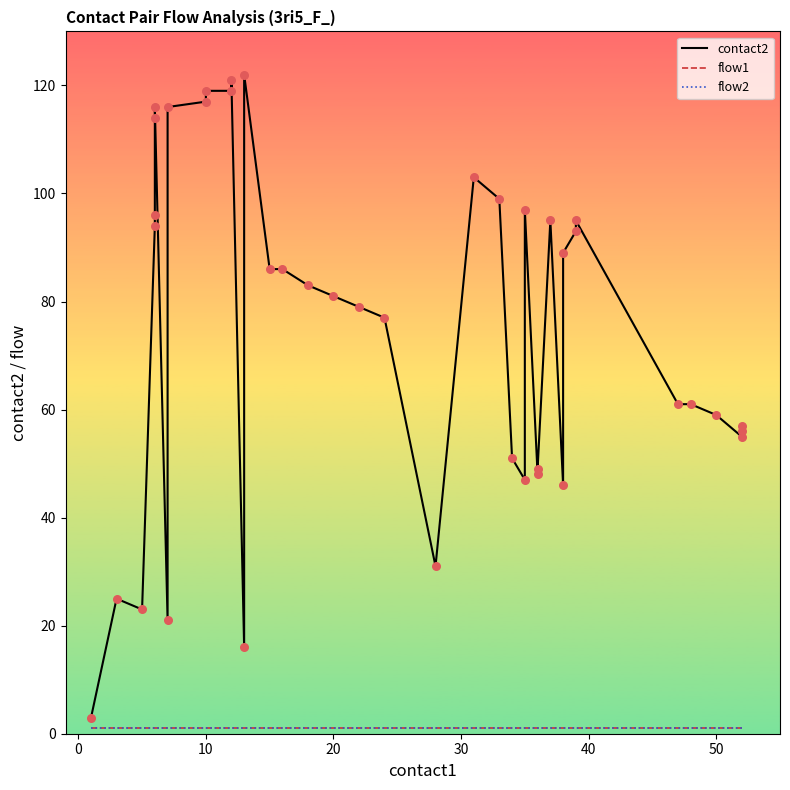

Which series has the widest spread of Y values?

contact2